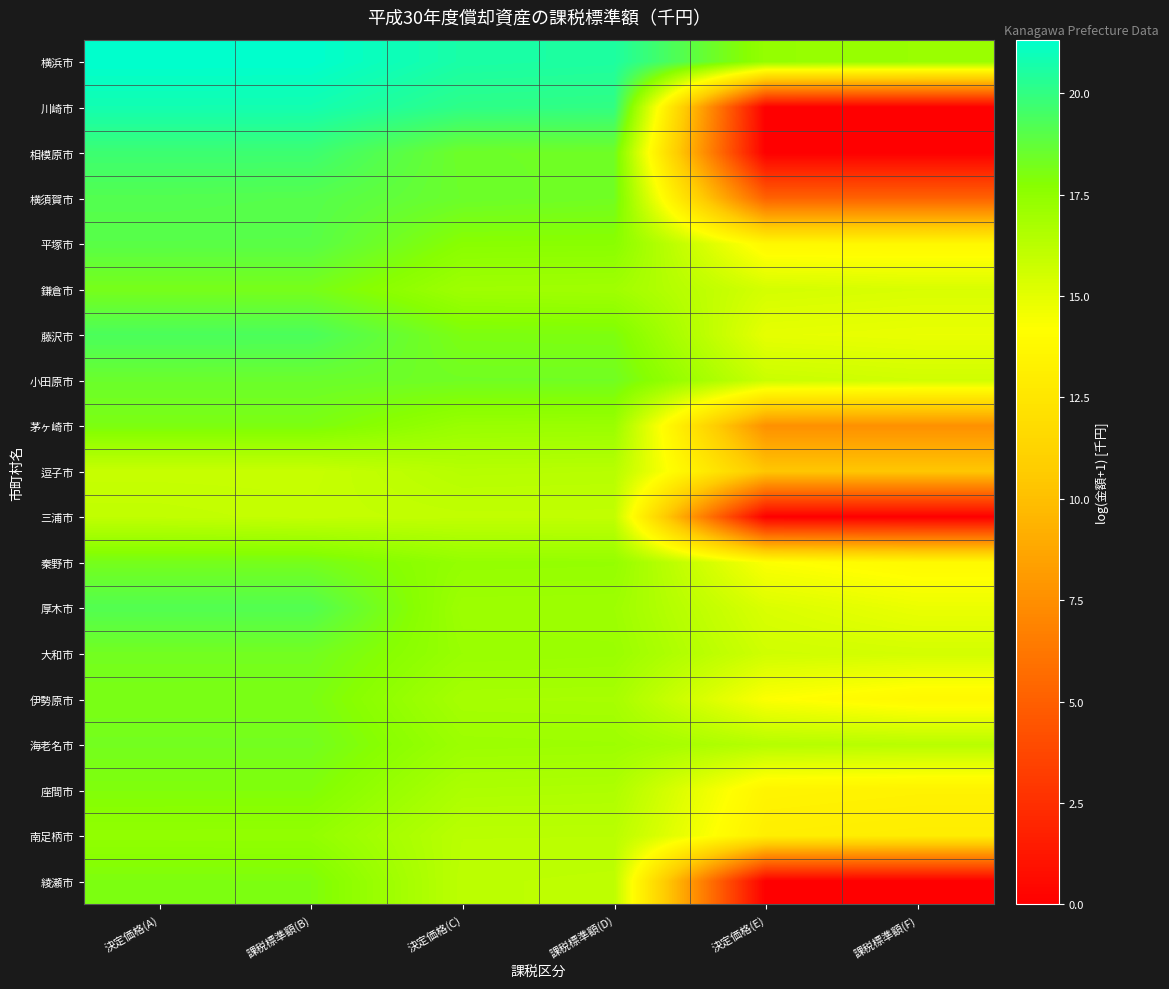

Which has a higher value, 課税標準額(F) or 決定価格(E)?

決定価格(E)